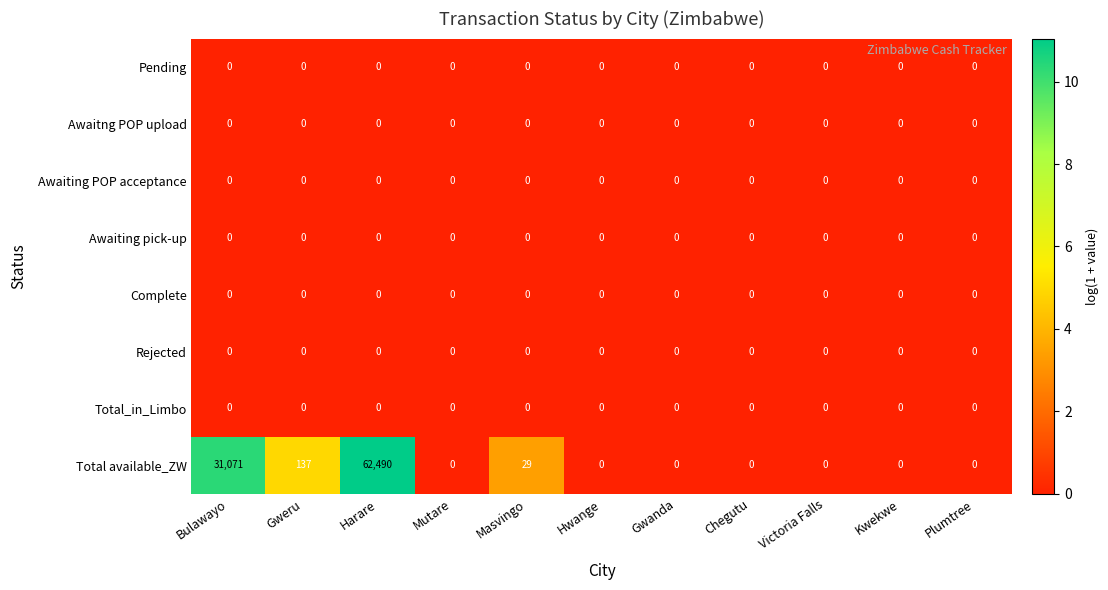

Count the number of data series in this chart.

8